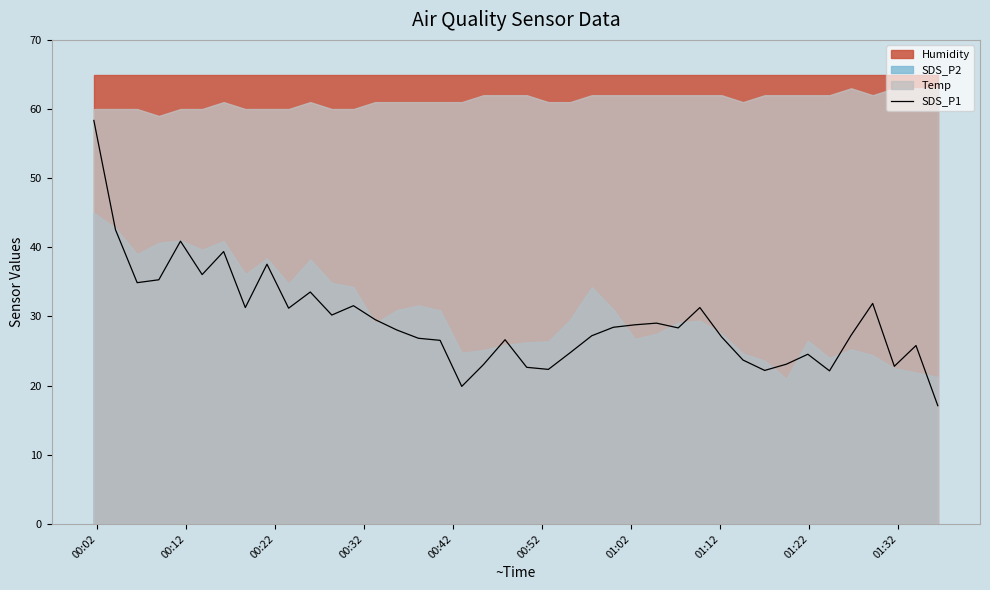

True or false: there are more than 0 points higher than both neighbors.

True